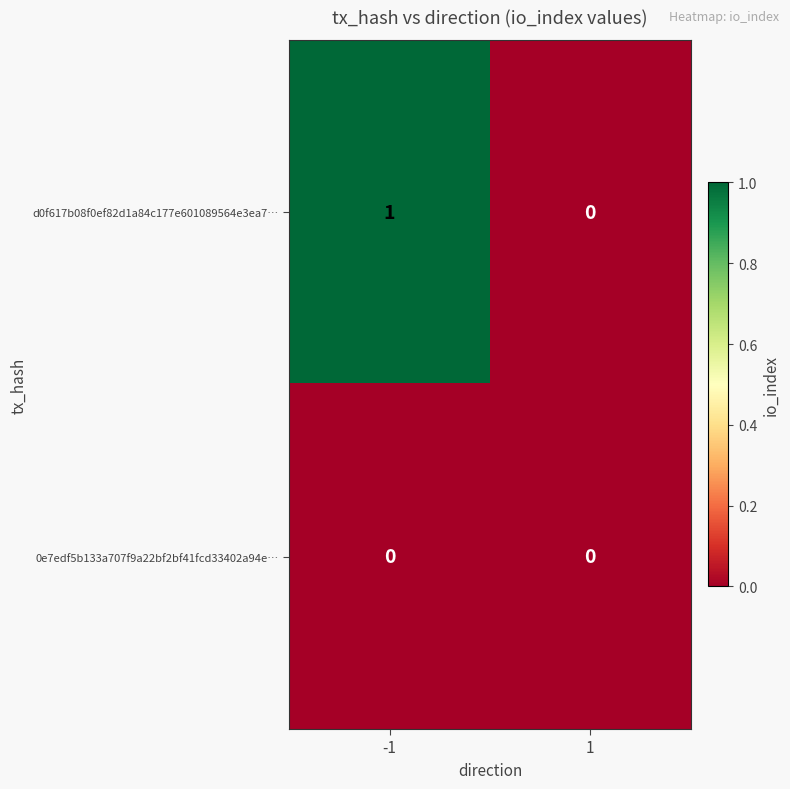

Which series changed the most between -1 and 1?

d0f617b08f0ef82d1a84c177e601089564e3ea7…